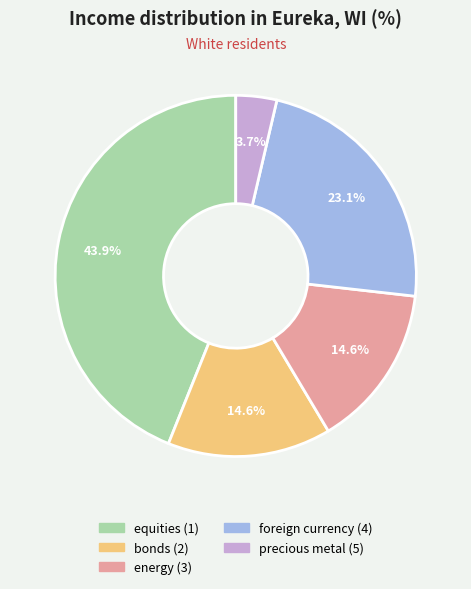

What percentage is the energy (3) slice, to the nearest percent?

15%